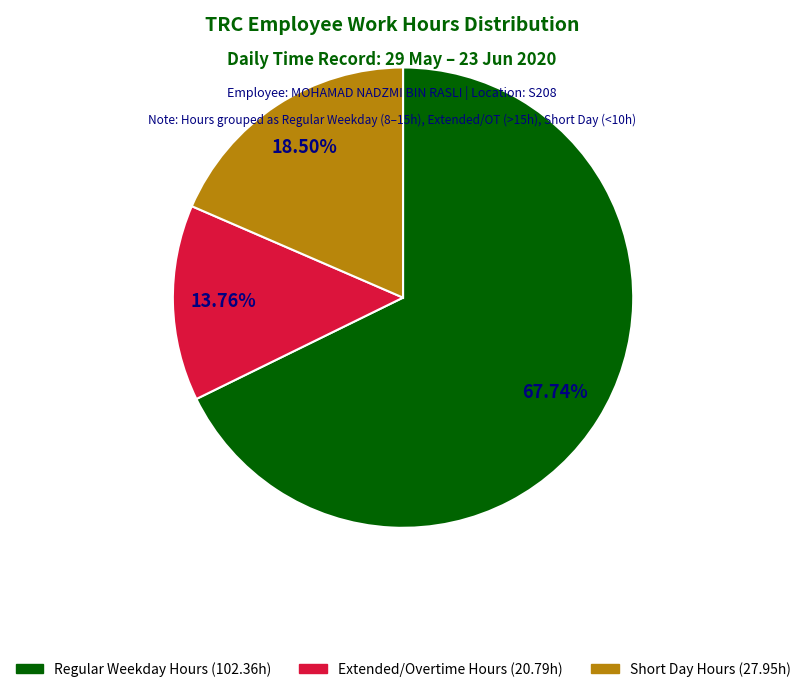

Does any single category account for the majority?

Yes